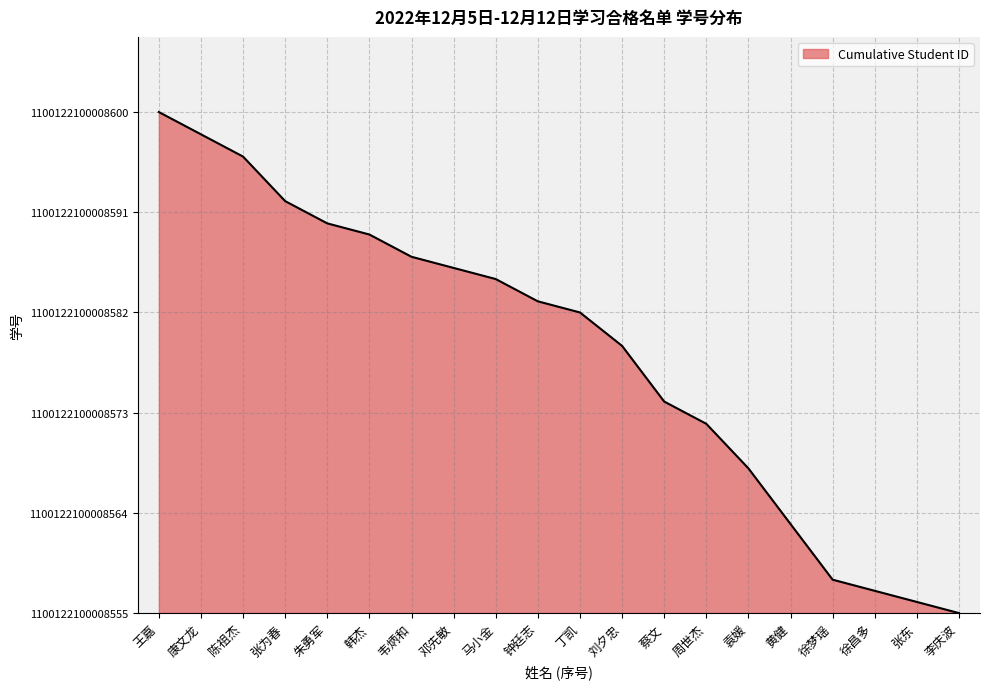

Is this an area chart (filled region under the line)?

Yes